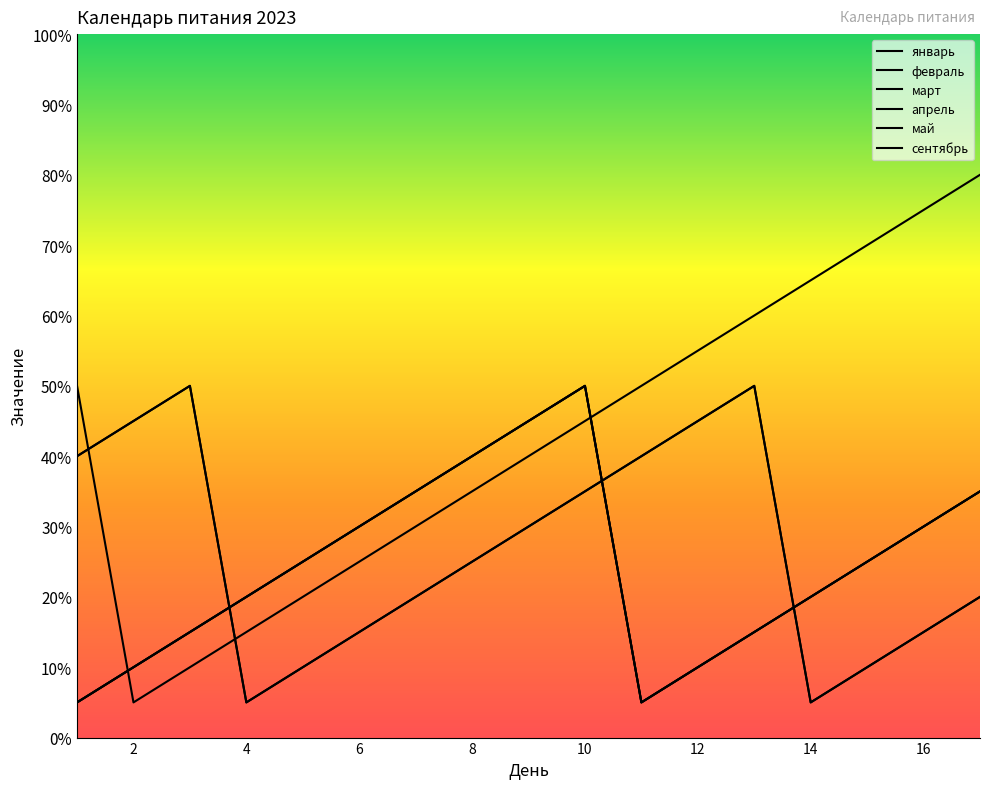

Which series has the largest total across all categories?

сентябрь